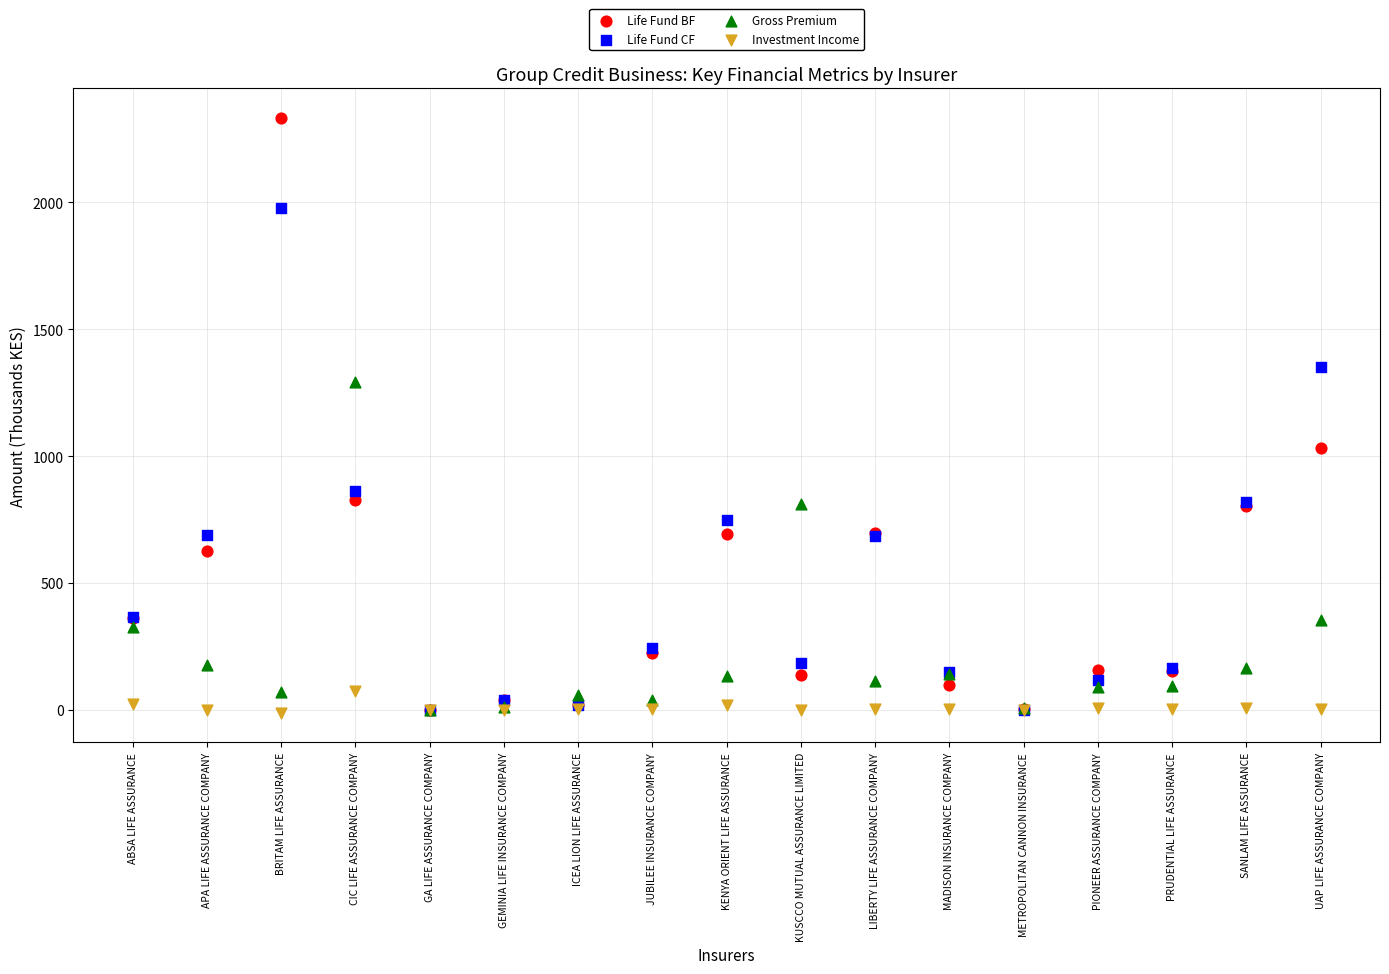

In the Life Fund CF series, what Y value is closest to 987?

863.3